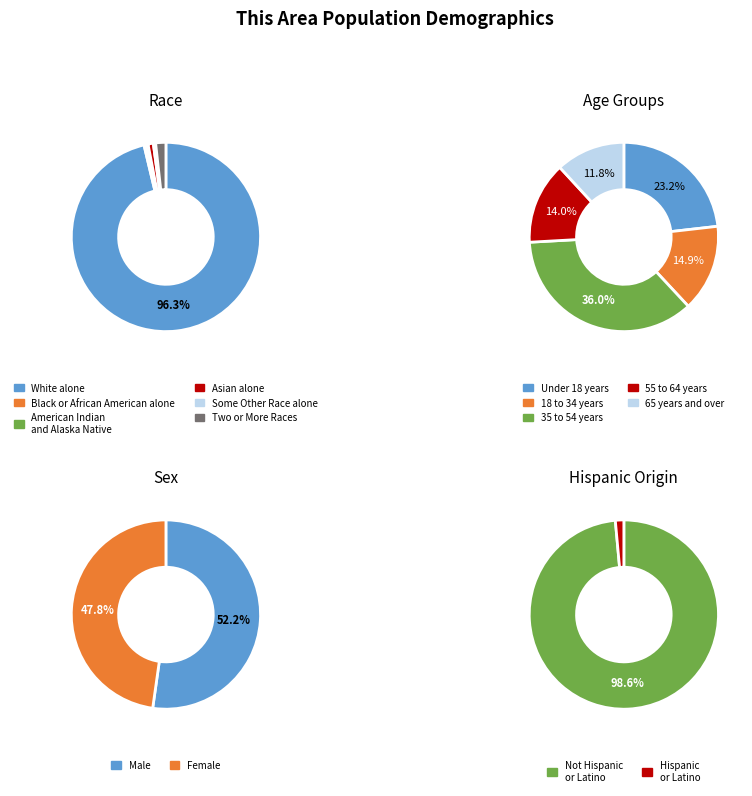

The Asian alone slice represents 1% of the pie. True or false?

True